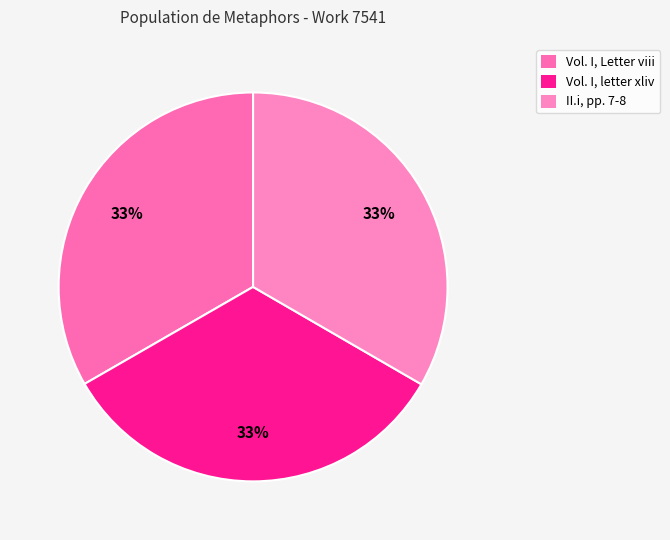

Count the number of slices in the pie.

3